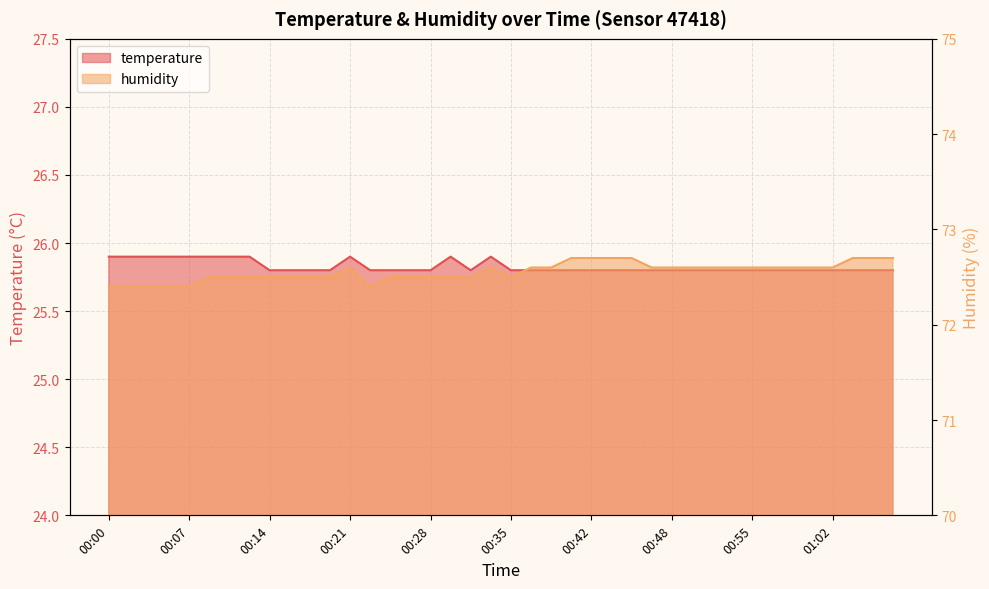

Between 00:31 and 00:50, which series saw the biggest shift?

humidity